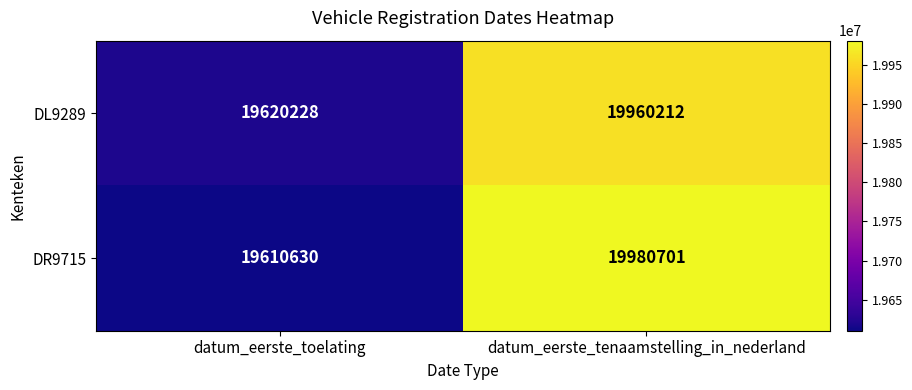

Reading left to right, list all the values displayed in this chart.

DL9289: datum_eerste_toelating=19620228	datum_eerste_tenaamstelling_in_nederland=19960212
DR9715: datum_eerste_toelating=19610630	datum_eerste_tenaamstelling_in_nederland=19980701